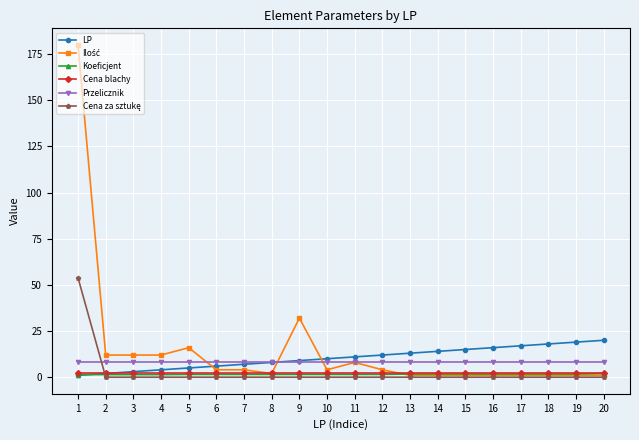

What is the lowest value of the Przelicznik series?

8.0